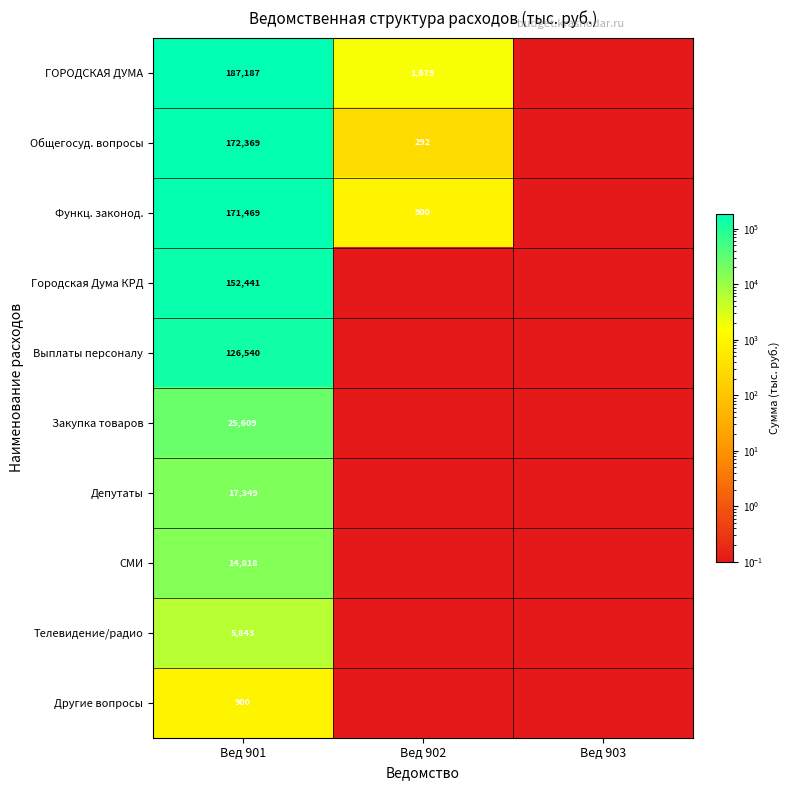

At how many categories does at least one series exceed 113721?

1